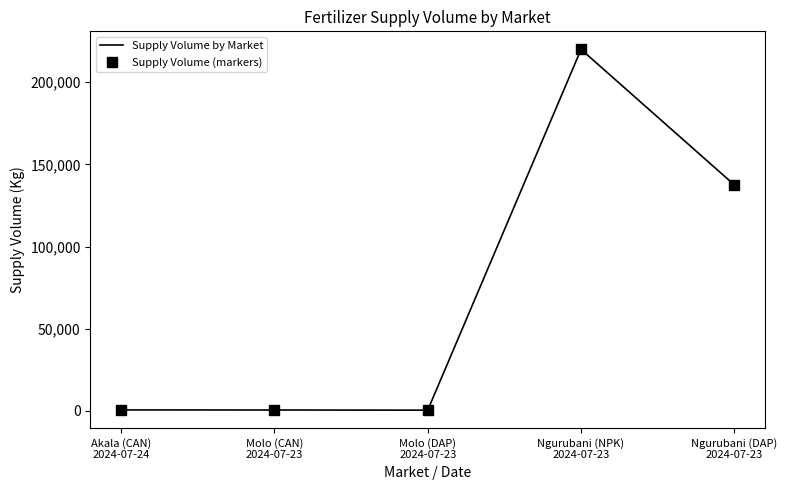

Which series has the largest total across all categories?

Supply Volume by Market